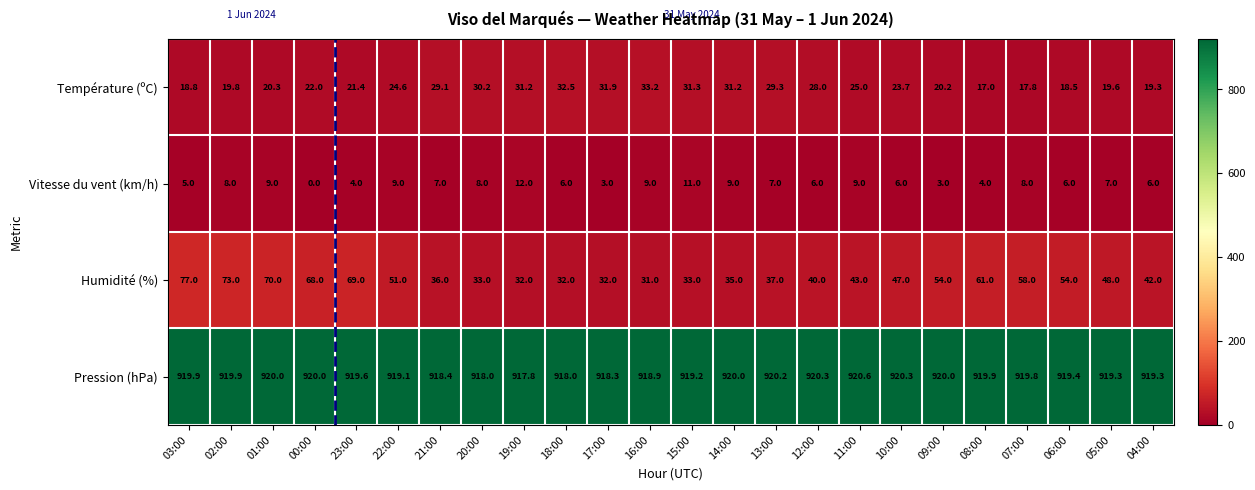

At which label does Pression (hPa) first exceed 919?

03:00